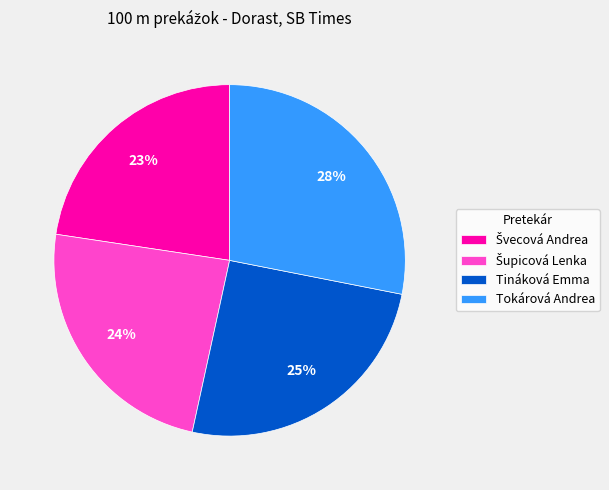

Which slice is the largest?

Tokárová Andrea